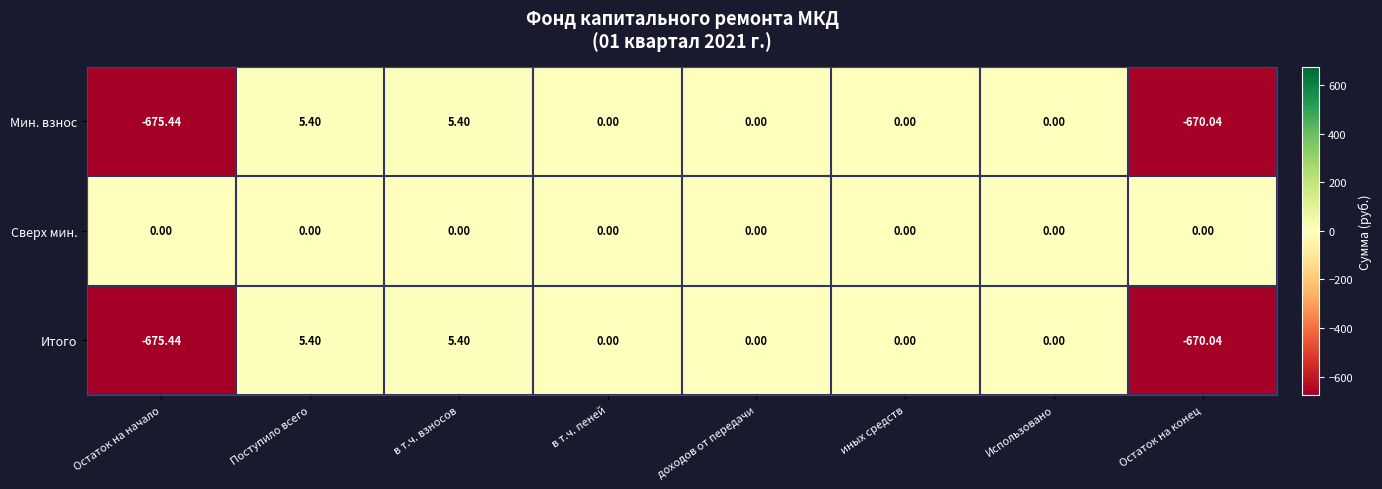

Where does the Итого series first go above 0?

Поступило всего